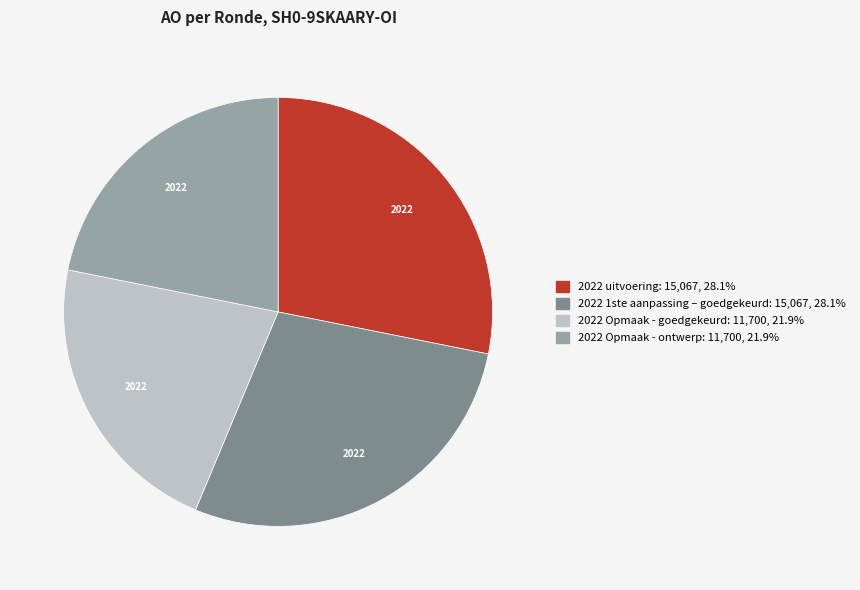

Between 2022 Opmaak - ontwerp and 2022 1ste aanpassing – goedgekeurd, which is larger?

2022 1ste aanpassing – goedgekeurd